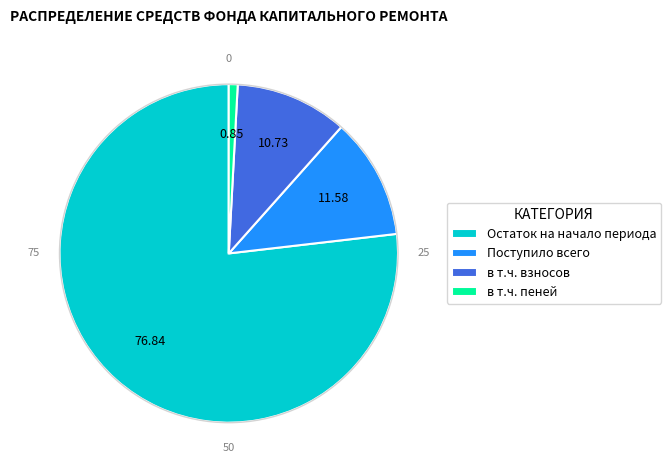

Do в т.ч. взносов and Поступило всего together represent more than half of the pie?

No